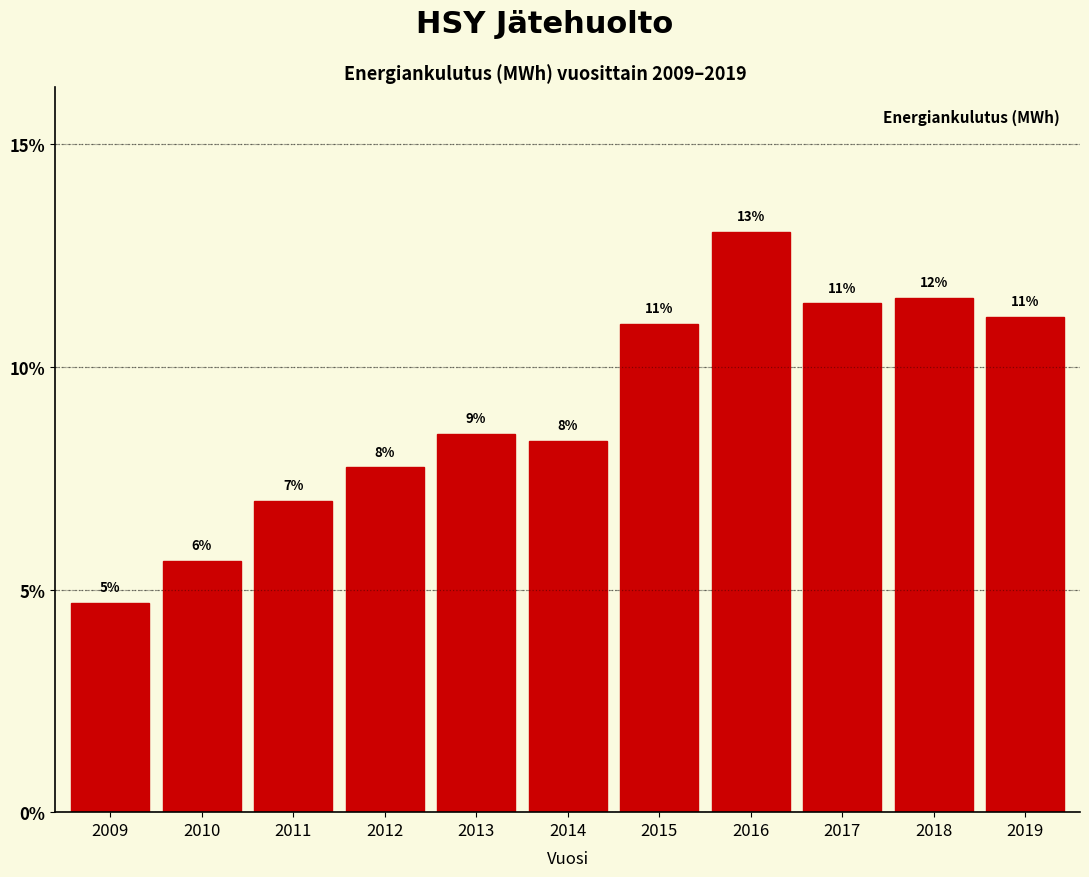

How many bars are there in total?

11